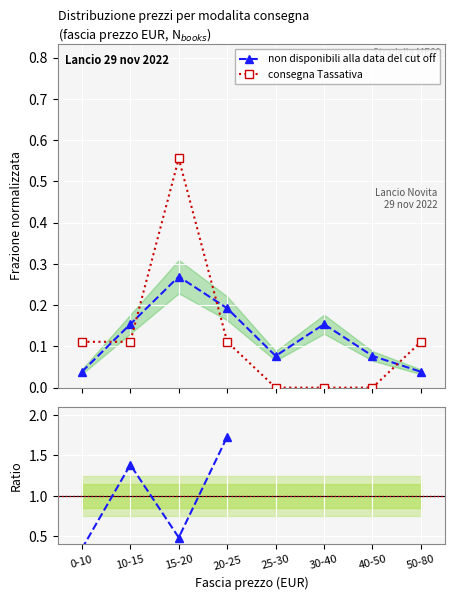

Which category has the lowest value in the non disponibili alla data del cut off series?

0-10